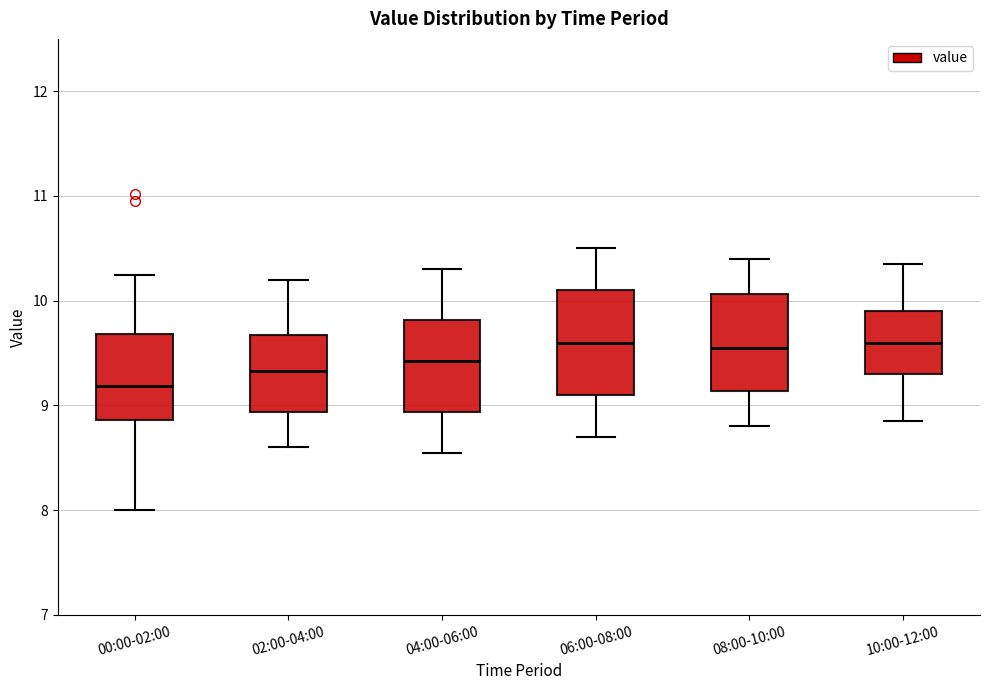

Reading left to right, transcribe this box plot: for each box, give where its median line is, the range the box spans, and where its two whiskers end, as read against the y-axis. The values are not printed on the chart, so give them approximately, as read against the axis.

00:00-02:00: median 9.2, box 8.9 to 9.7, whiskers 8.0 to 10.3
02:00-04:00: median 9.3, box 8.9 to 9.7, whiskers 8.6 to 10.2
04:00-06:00: median 9.4, box 8.9 to 9.8, whiskers 8.6 to 10.3
06:00-08:00: median 9.6, box 9.1 to 10.1, whiskers 8.7 to 10.5
08:00-10:00: median 9.6, box 9.1 to 10.1, whiskers 8.8 to 10.4
10:00-12:00: median 9.6, box 9.3 to 9.9, whiskers 8.9 to 10.4